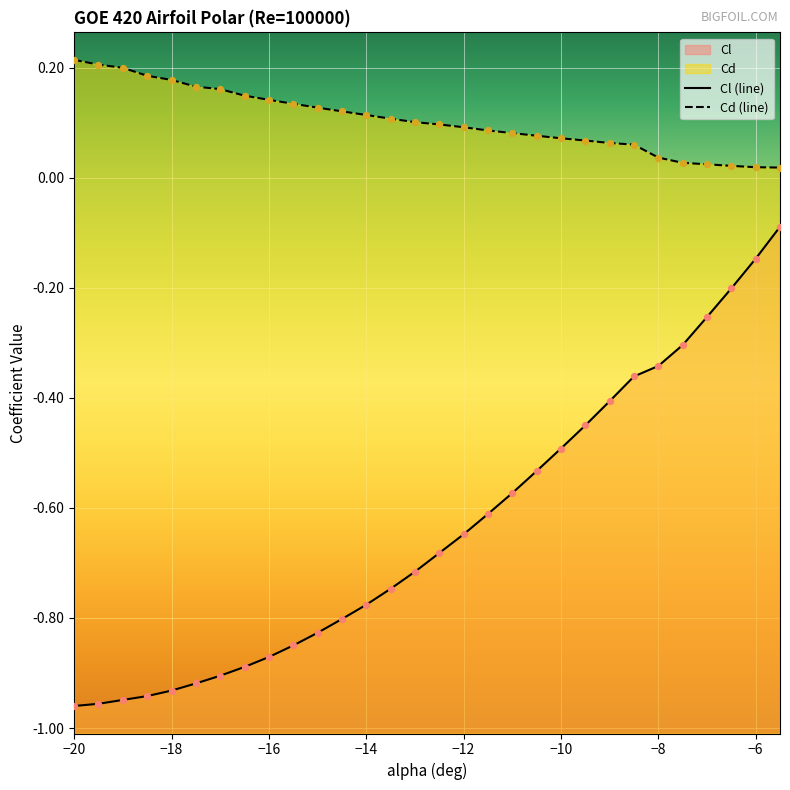

Which series reaches the minimum Y coordinate?

Cl (line)